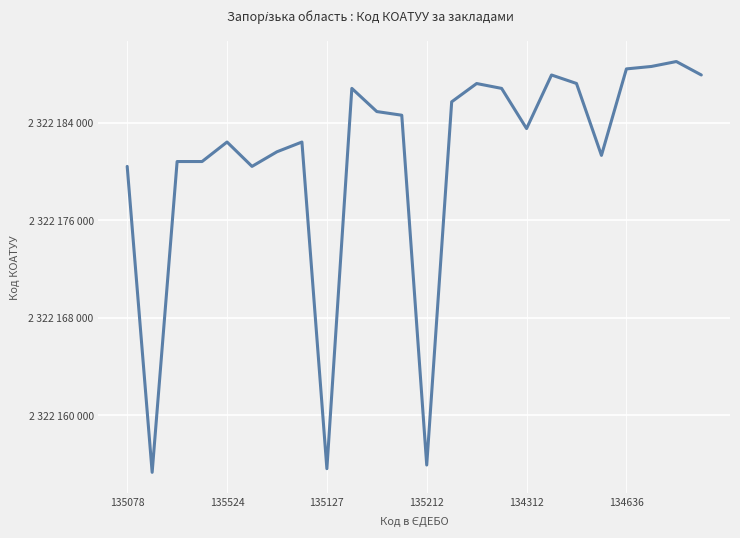

How many points are higher than both their immediate neighbors (excluding endpoints)?

6